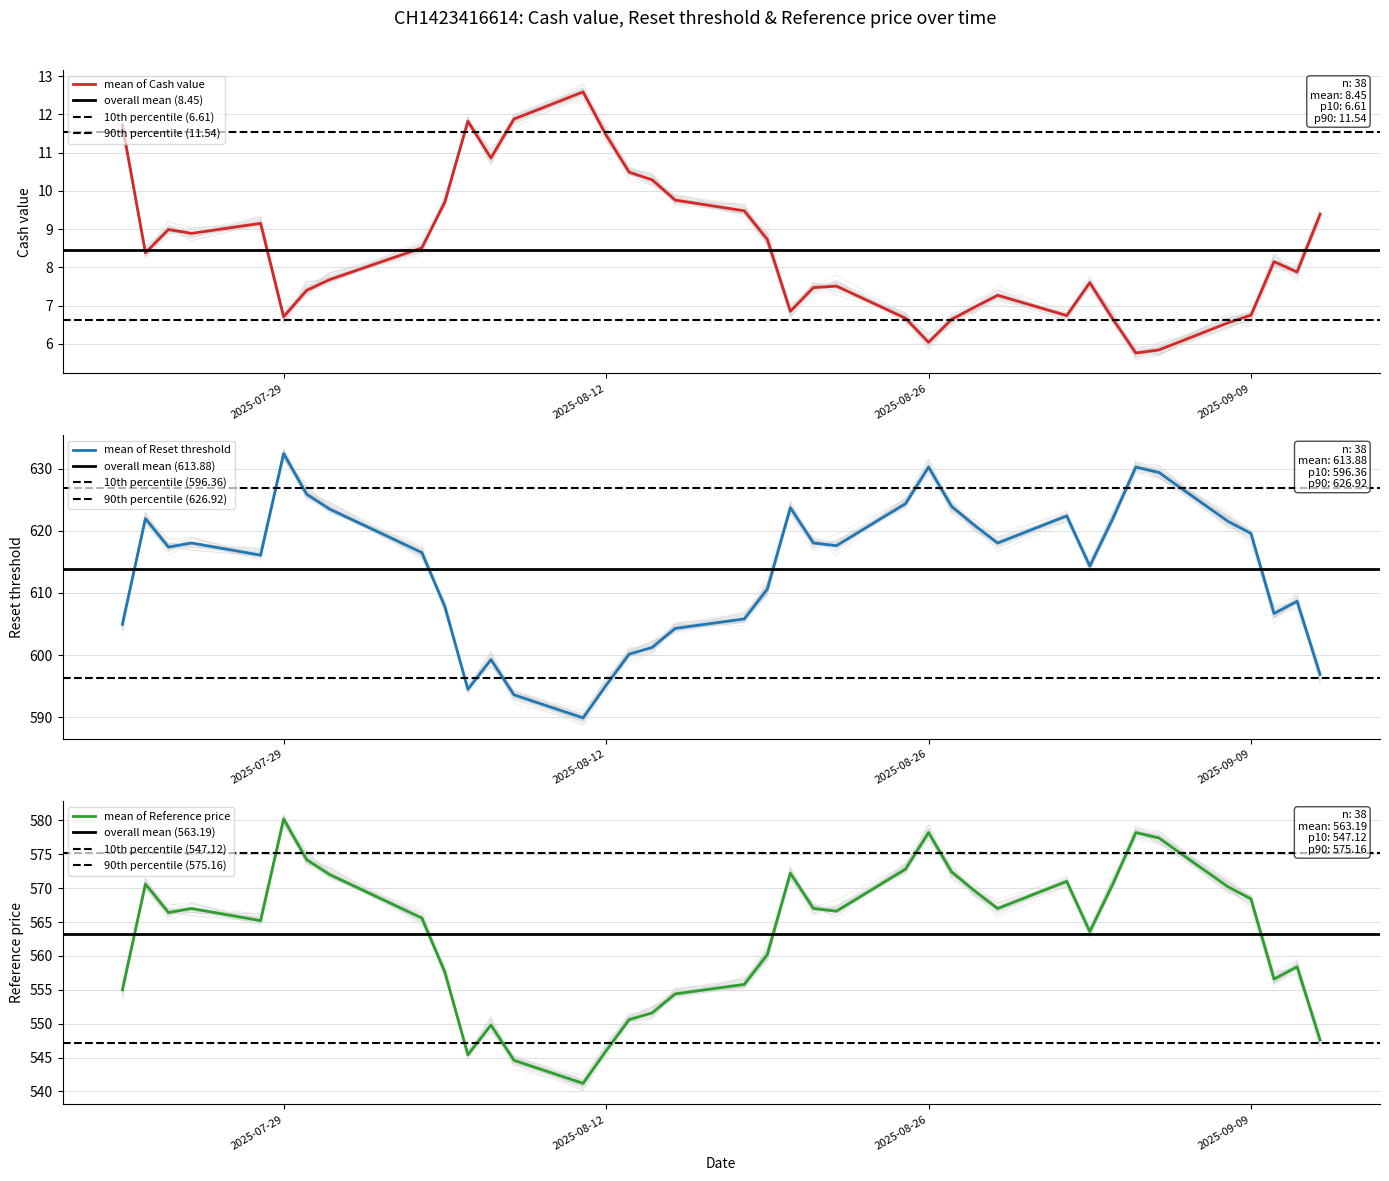

Which series has the widest spread of values?

Reset threshold